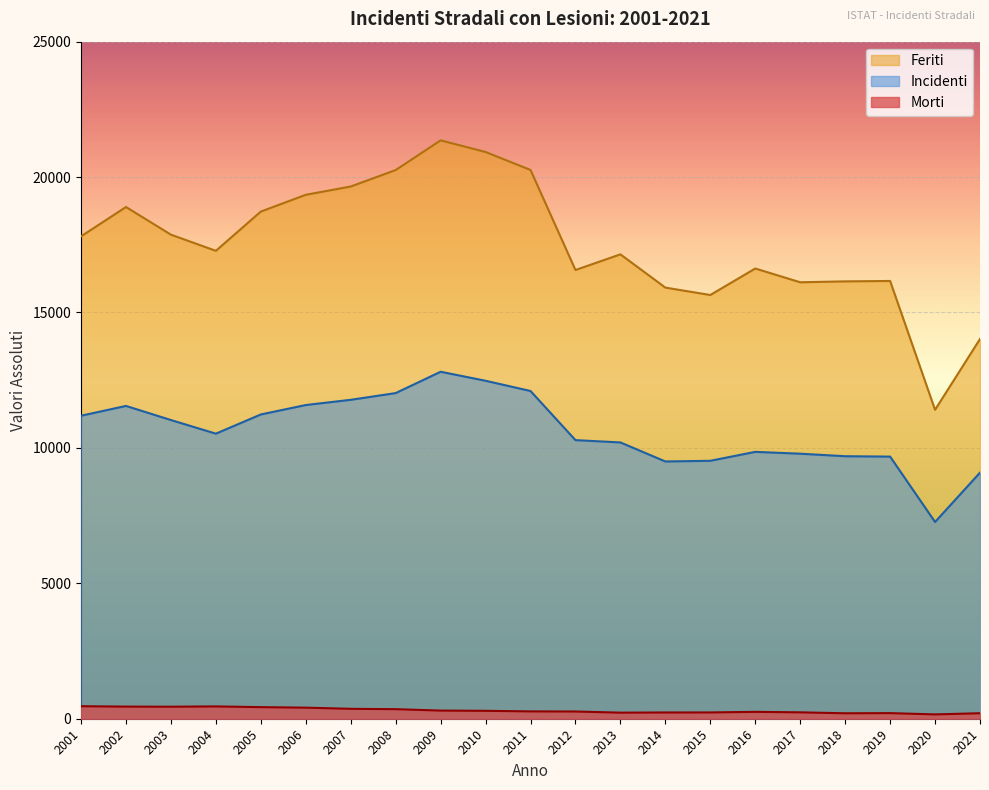

Reading right to left, list all the values displayed in this chart.

Incidenti: 9086	7265	9679	9693	9786	9854	9524	9499	10202	10287	12101	12479	12812	12024	11776	11583	11235	10526	11029	11550	11188
Feriti: 14021	11407	16164	16149	16116	16624	15646	15919	17147	16569	20263	20926	21356	20259	19652	19346	18727	17277	17874	18895	17812
Morti: 203	160	207	201	236	254	232	231	224	267	271	292	301	353	366	409	428	455	444	448	462